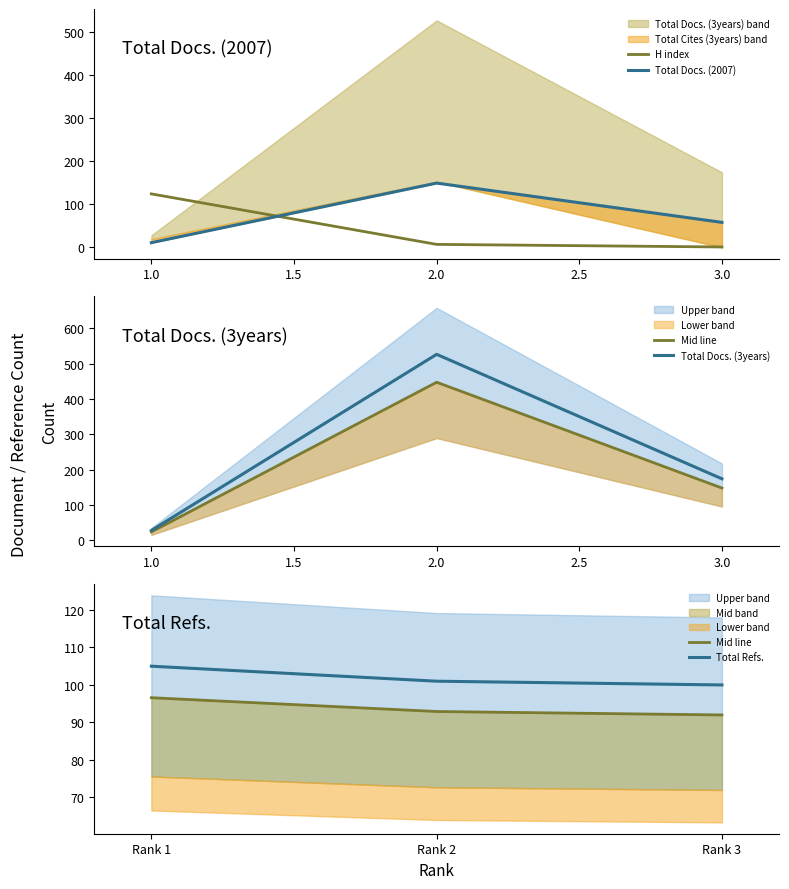

The value of H index at 1.0 is 73. True or false?

False